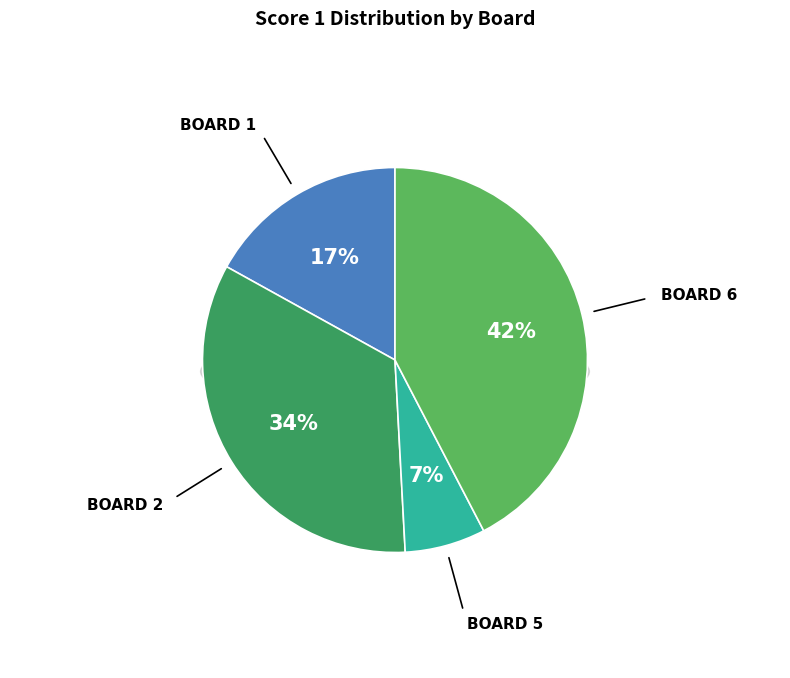

Which category has the biggest portion of the pie?

Board 6